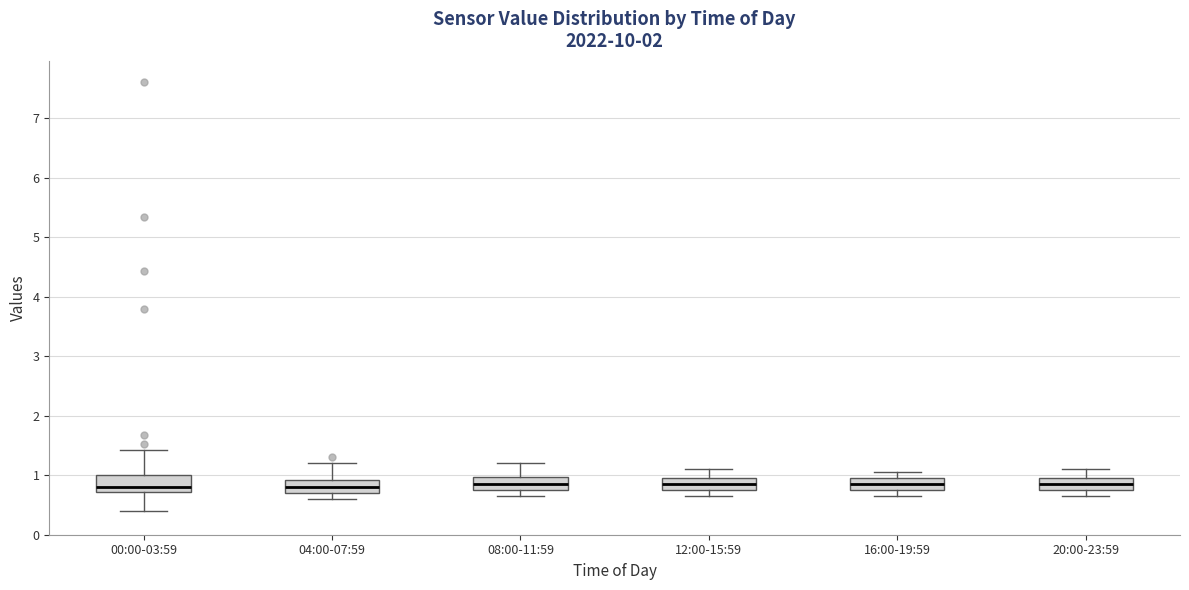

Reading left to right, transcribe this box plot: for each box, give where its median line is, the range the box spans, and where its two whiskers end, as read against the y-axis. The values are not printed on the chart, so give them approximately, as read against the axis.

00:00-03:59: median 0.8, box 0.7 to 1.0, whiskers 0.4 to 1.4
04:00-07:59: median 0.8, box 0.7 to 0.9, whiskers 0.6 to 1.2
08:00-11:59: median 0.9, box 0.8 to 1.0, whiskers 0.7 to 1.2
12:00-15:59: median 0.9, box 0.8 to 1.0, whiskers 0.7 to 1.1
16:00-19:59: median 0.9, box 0.8 to 1.0, whiskers 0.7 to 1.1
20:00-23:59: median 0.9, box 0.8 to 1.0, whiskers 0.7 to 1.1